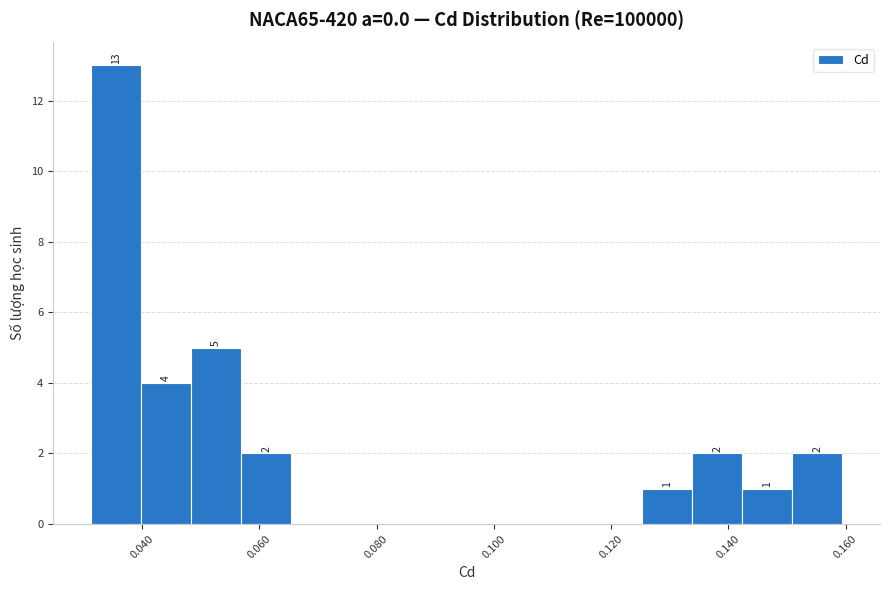

Which range on the x-axis has the tallest bar?

0.032 to 0.040